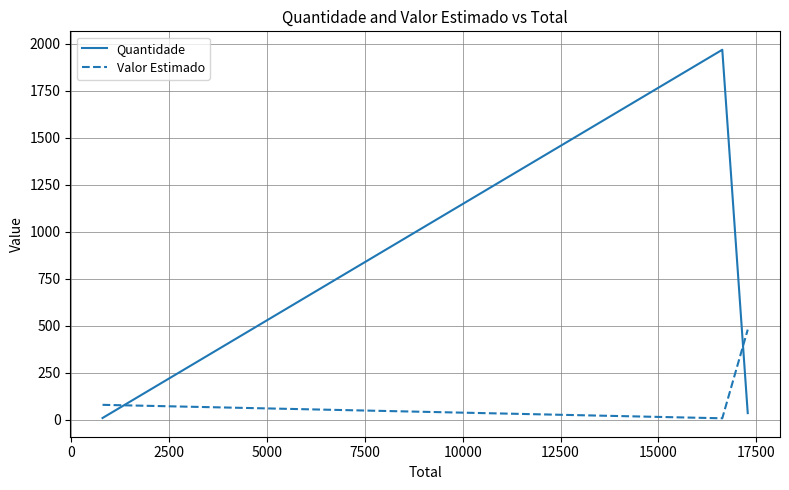

List the series in order of their peak value, lowest first.

Valor Estimado, Quantidade